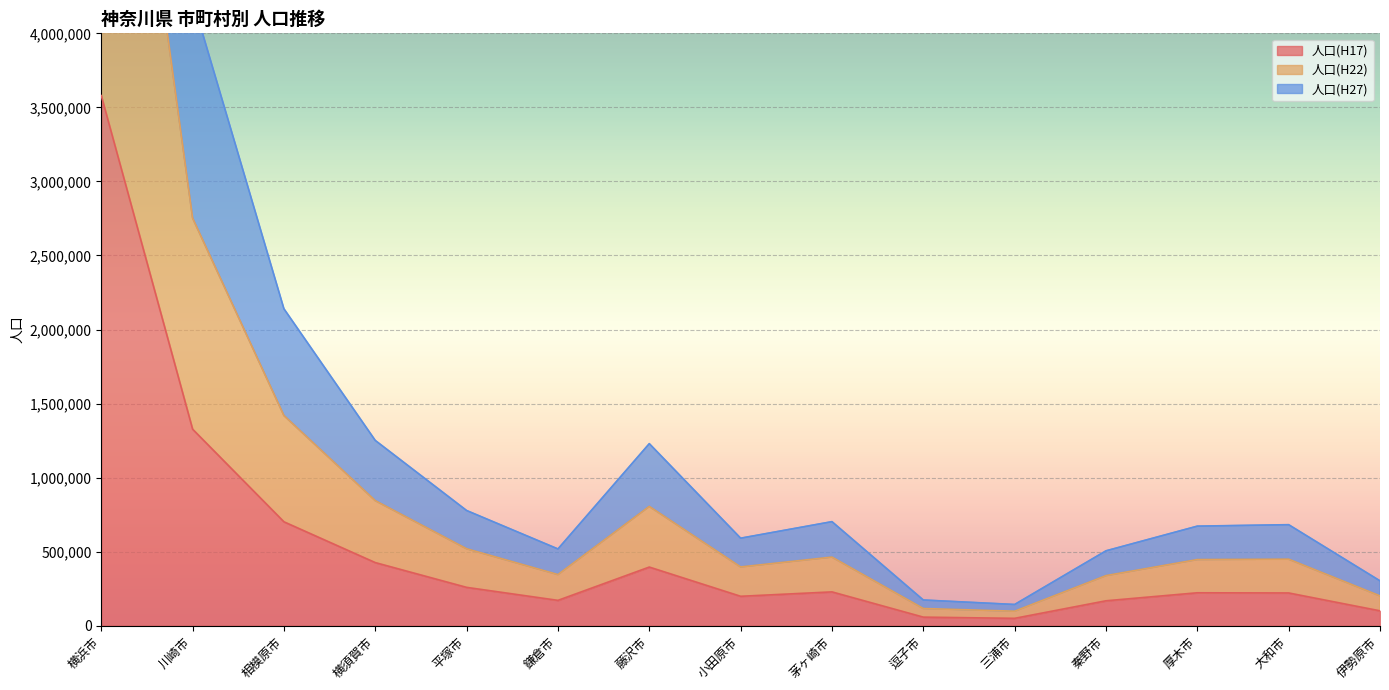

At 逗子市, list the series in order from smallest to largest.

人口(H17), 人口(H27), 人口(H22)